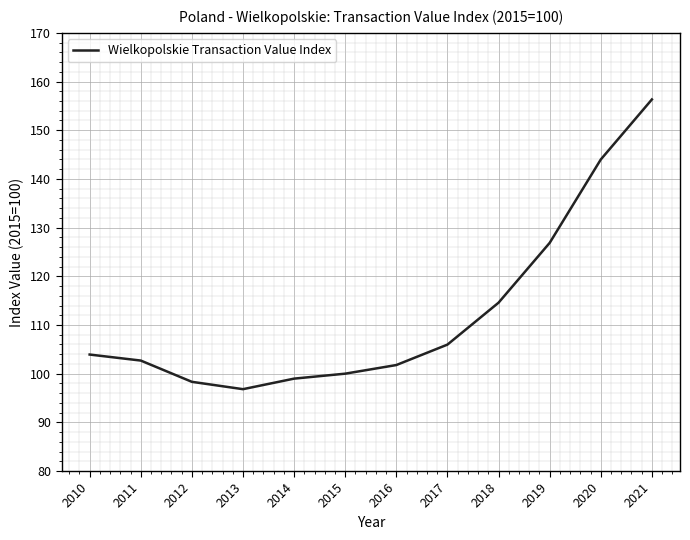

Count the number of categories in the chart.

12